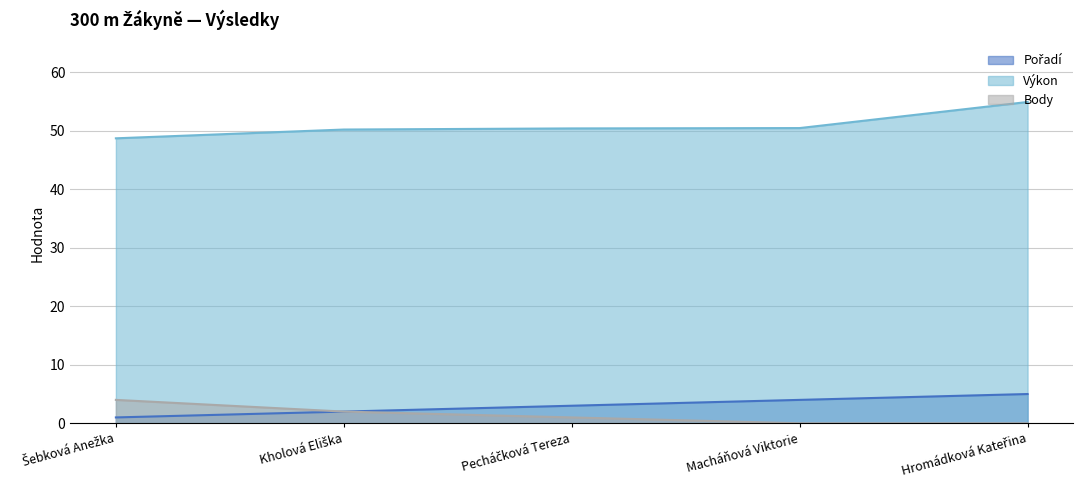

What position from the left is Kholová Eliška?

2